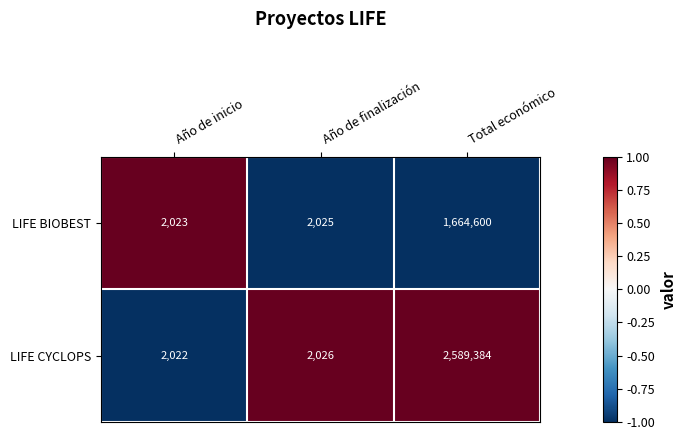

What is the spread (max minus min) of values at Año de inicio?

1